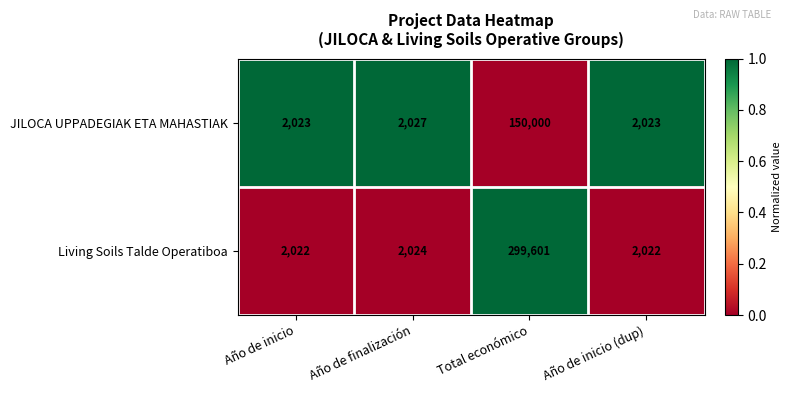

How many data points does each series have?

4